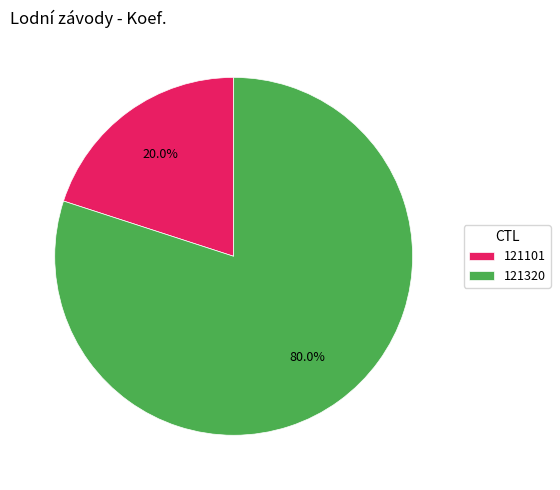

Which slice is the smallest?

121101